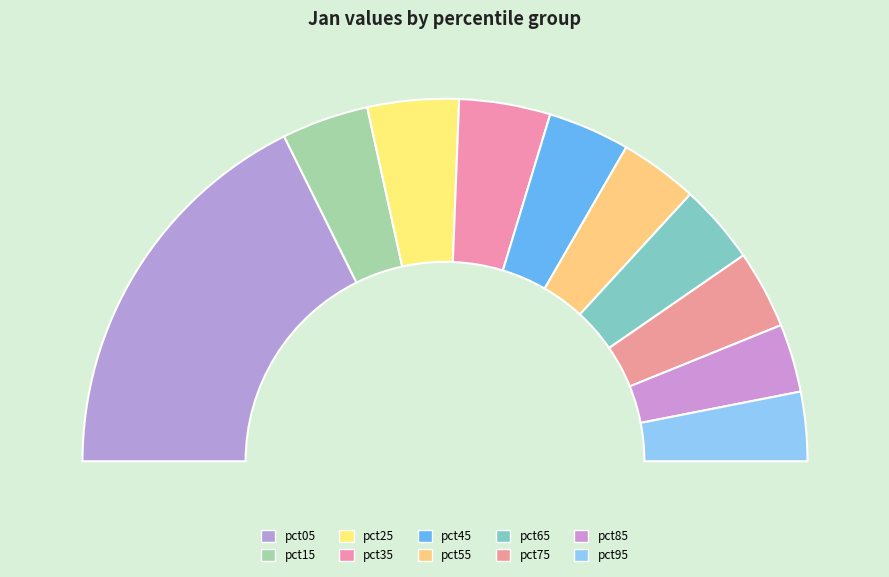

To the nearest percent, what is the difference between the pct35 and pct85 slice percentages?

2%